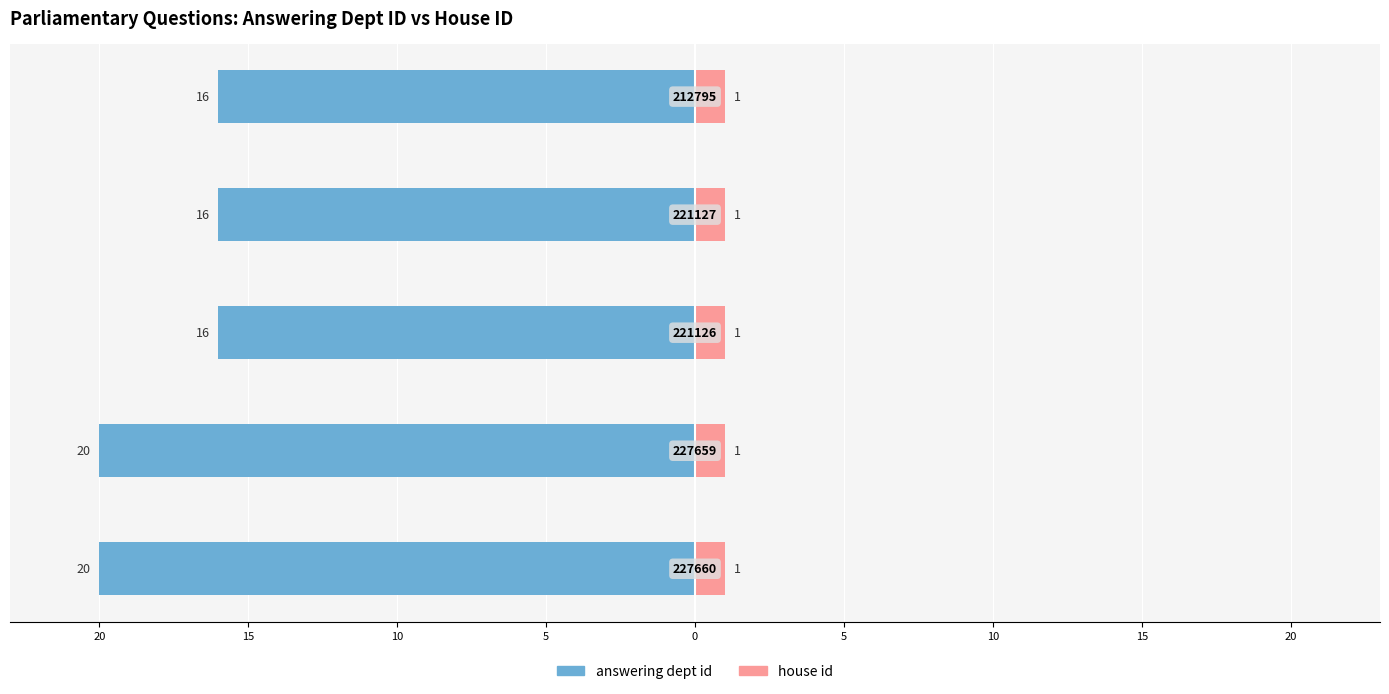

At how many categories does at least one series exceed -12?

5